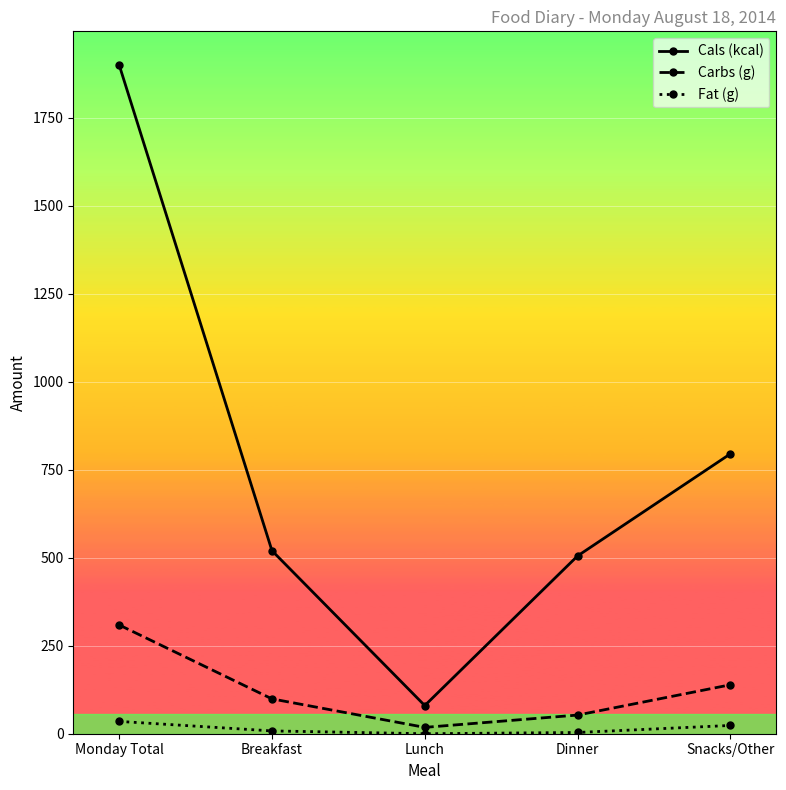

How many categories are shown in the chart?

5